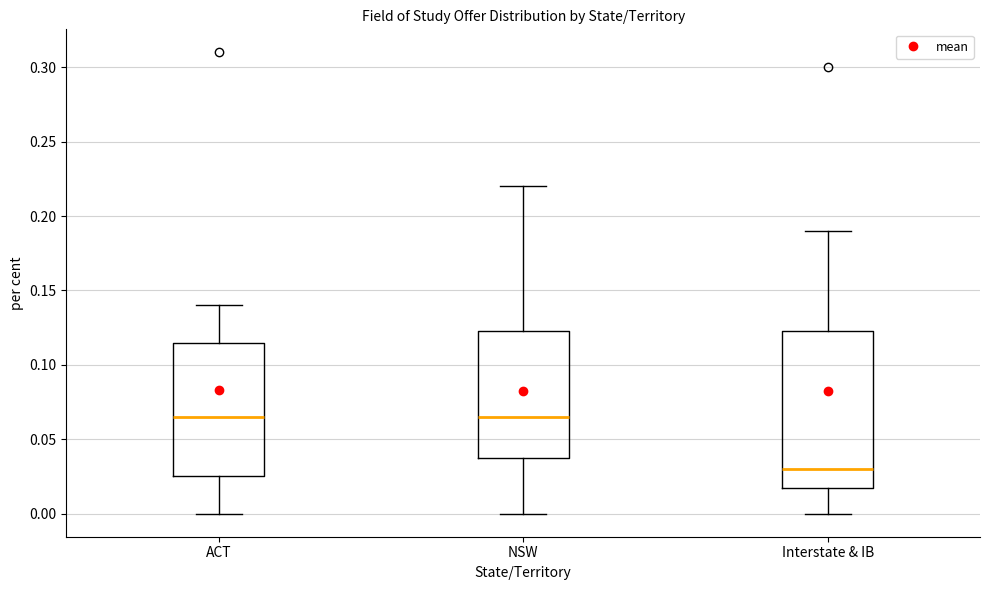

Reading left to right, transcribe this box plot: for each box, give where its median line is, the range the box spans, and where its two whiskers end, as read against the y-axis. The values are not printed on the chart, so give them approximately, as read against the axis.

ACT: median 0.065, box 0.025 to 0.115, whiskers 0.000 to 0.140
NSW: median 0.065, box 0.040 to 0.125, whiskers 0.000 to 0.220
Interstate & IB: median 0.030, box 0.020 to 0.125, whiskers 0.000 to 0.190